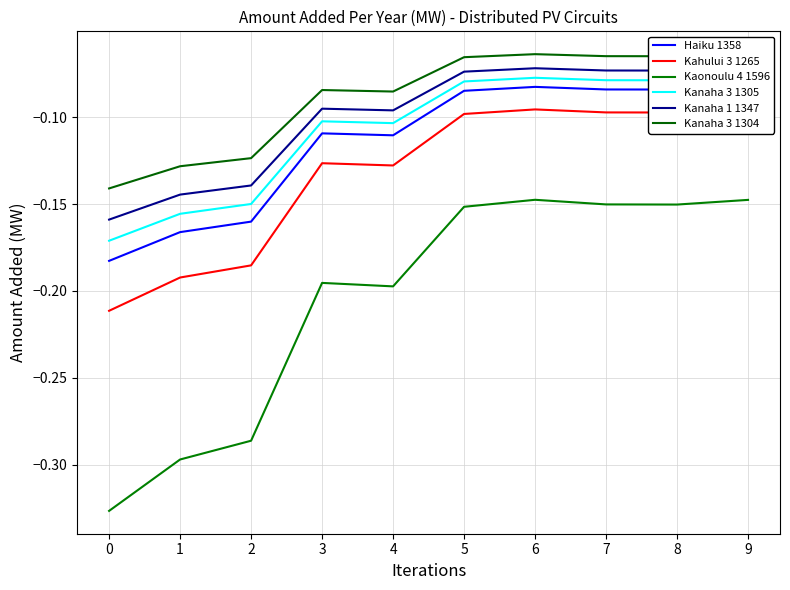

The value of Haiku 1358 at 7 is -0.1. True or false?

True